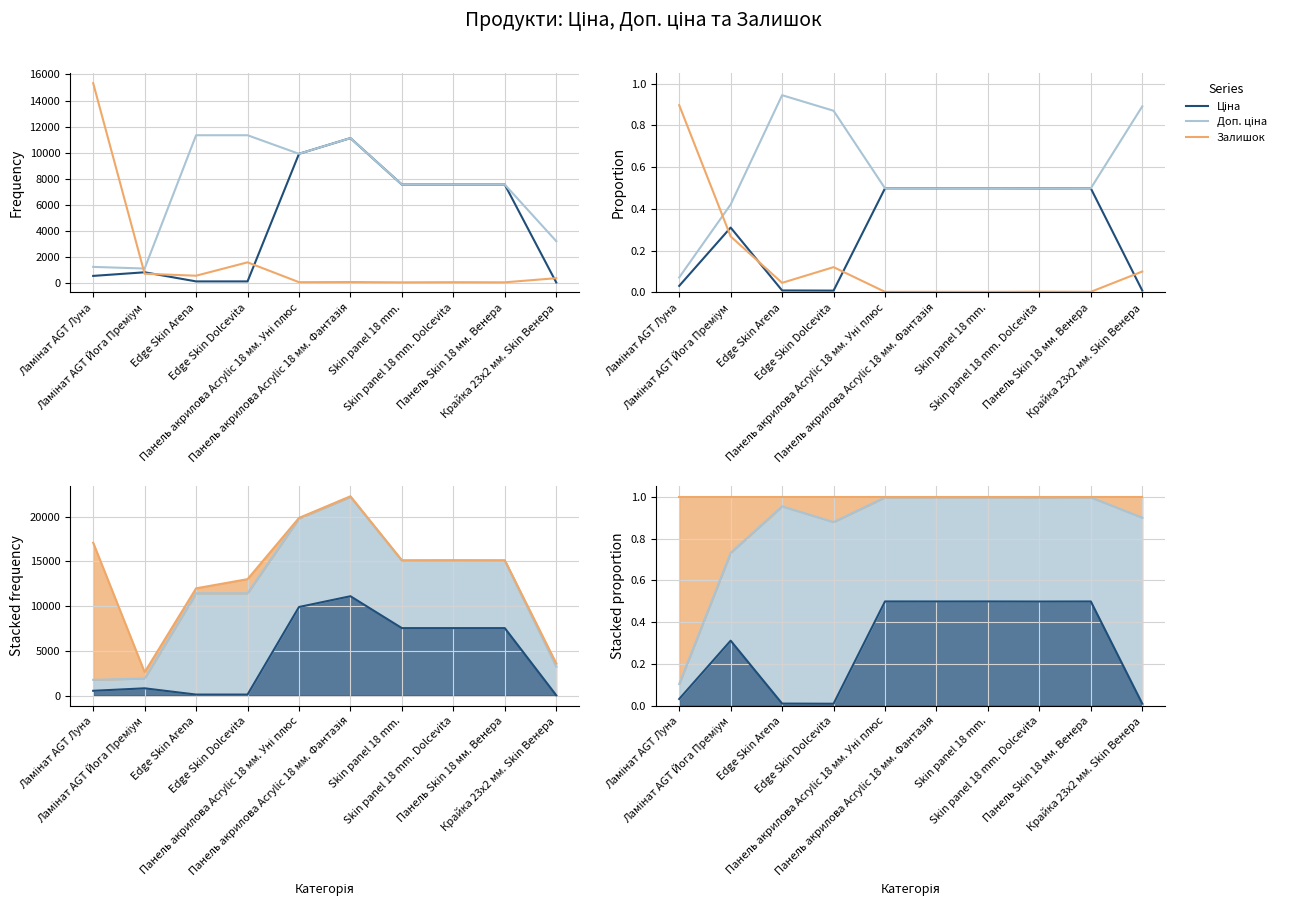

Which series has the largest range (max minus min)?

Залишок